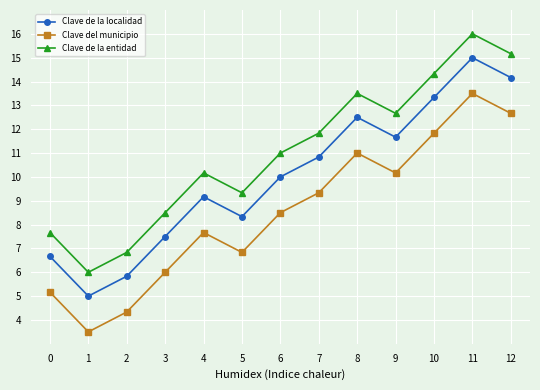

What is the value of the Clave de la entidad point at the 2nd from the left?

6.0